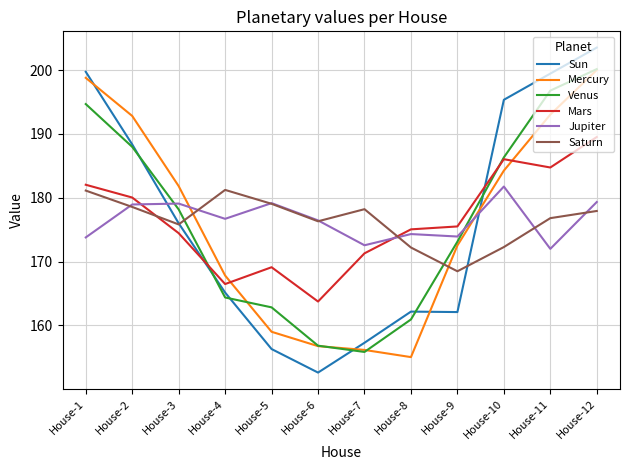

How many interior local valleys does the Mercury series have?

1